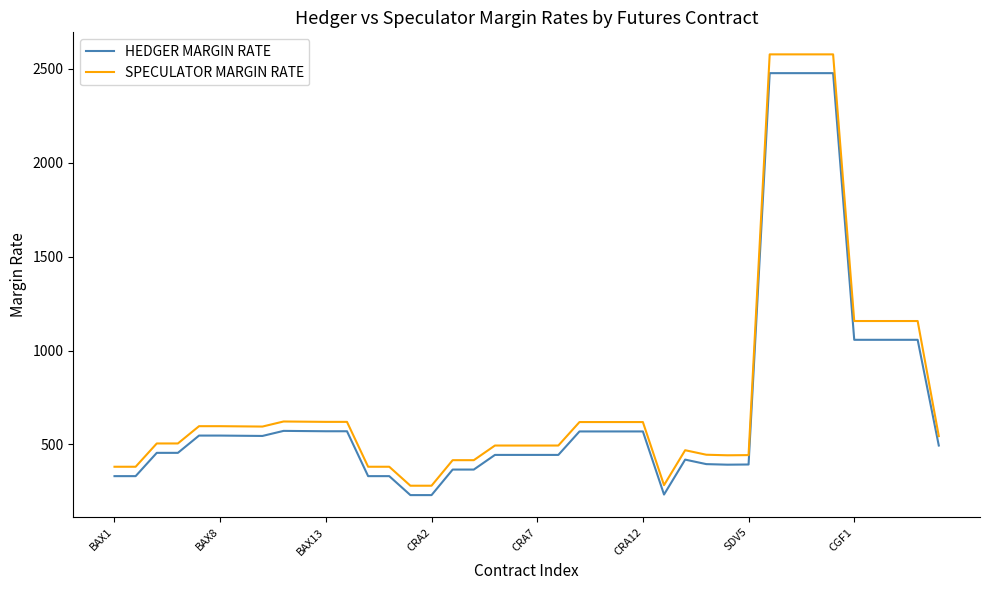

What is the highest value of the HEDGER MARGIN RATE series?

2477